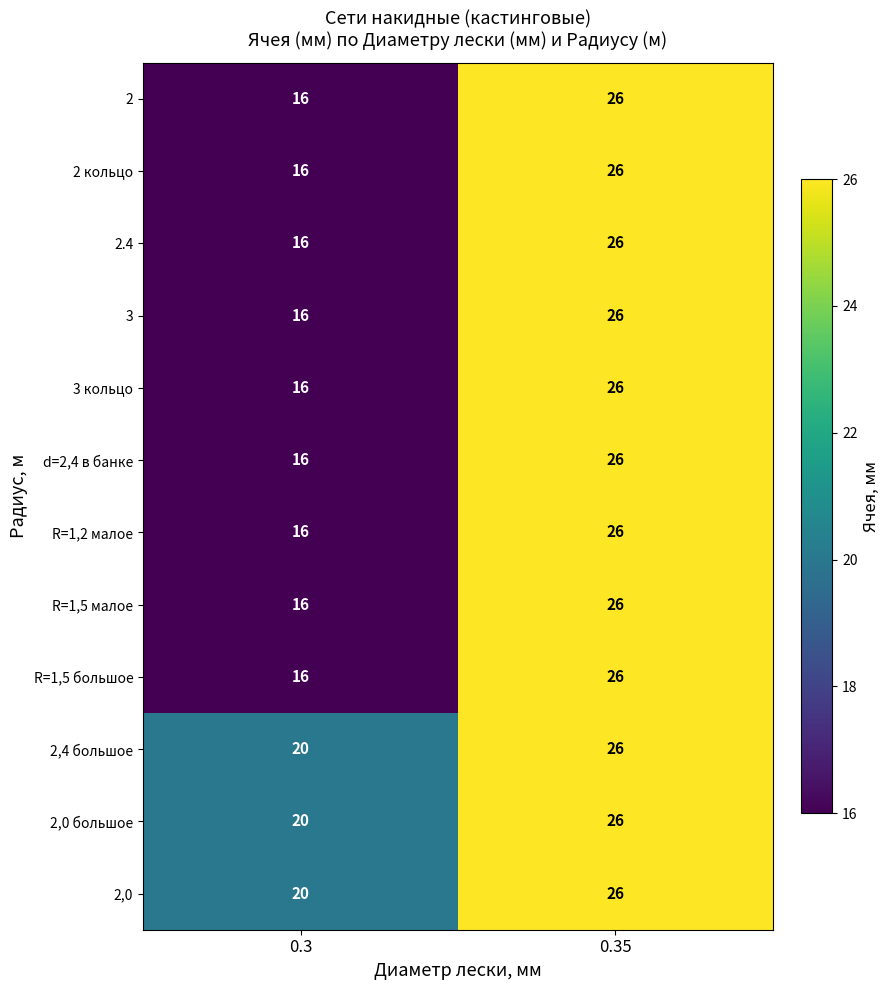

At which category is the sum across all series the highest?

0.35